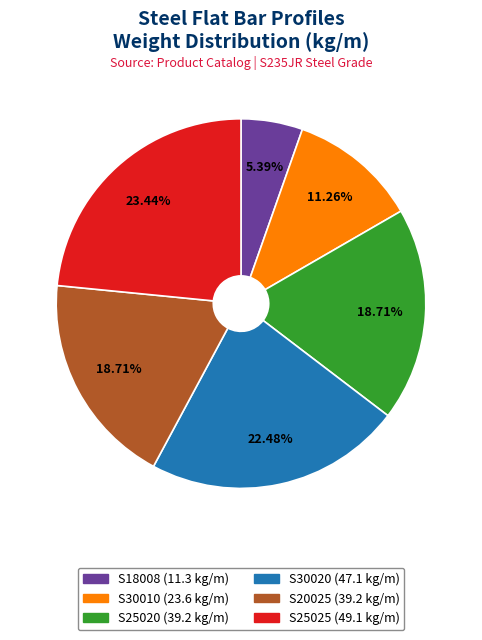

How many slices are in this pie chart?

6